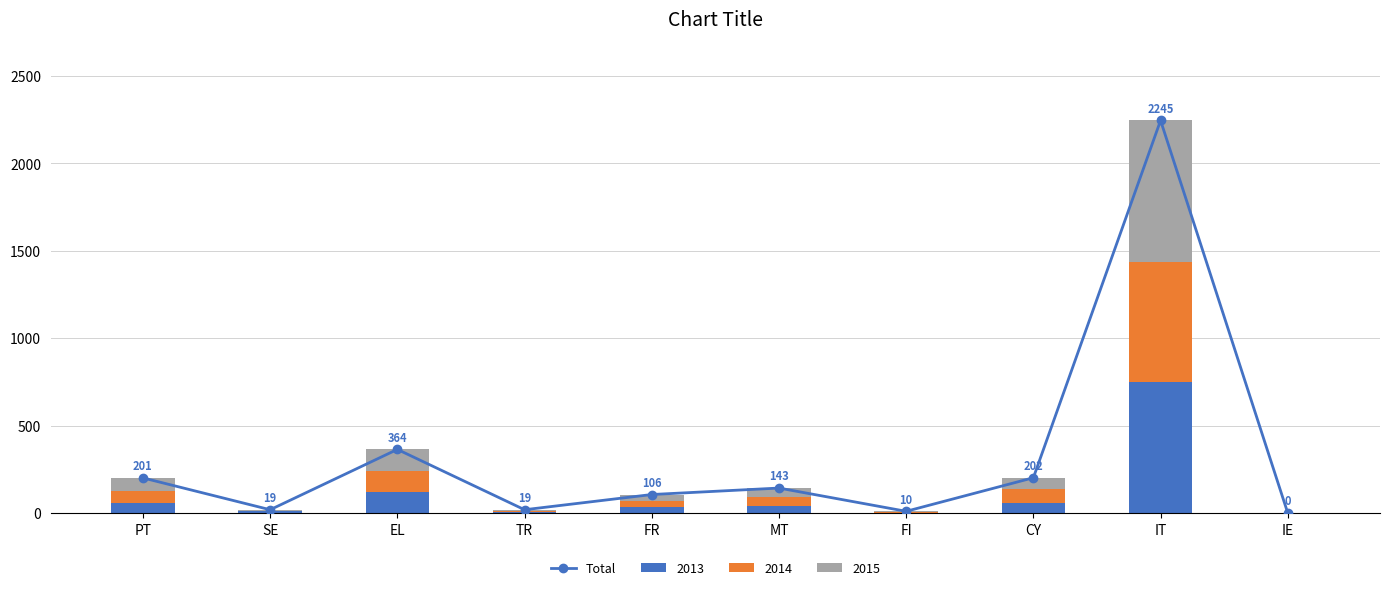

What is the label of the 3rd bar from the right?

CY